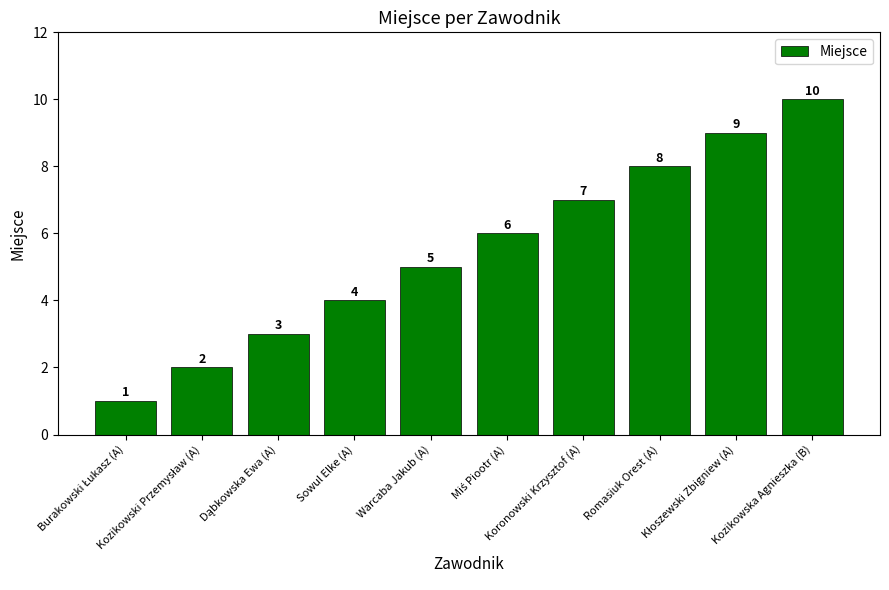

What is the change in value from Koronowski Krzysztof (A) to Kozikowska Agnieszka (B)?

+3